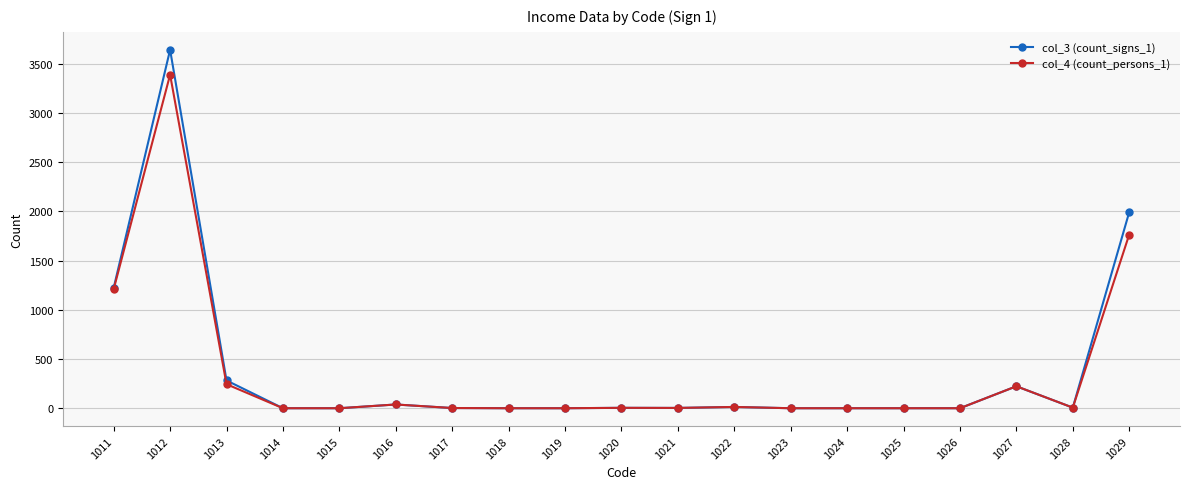

Does the chart have visible grid lines?

Yes